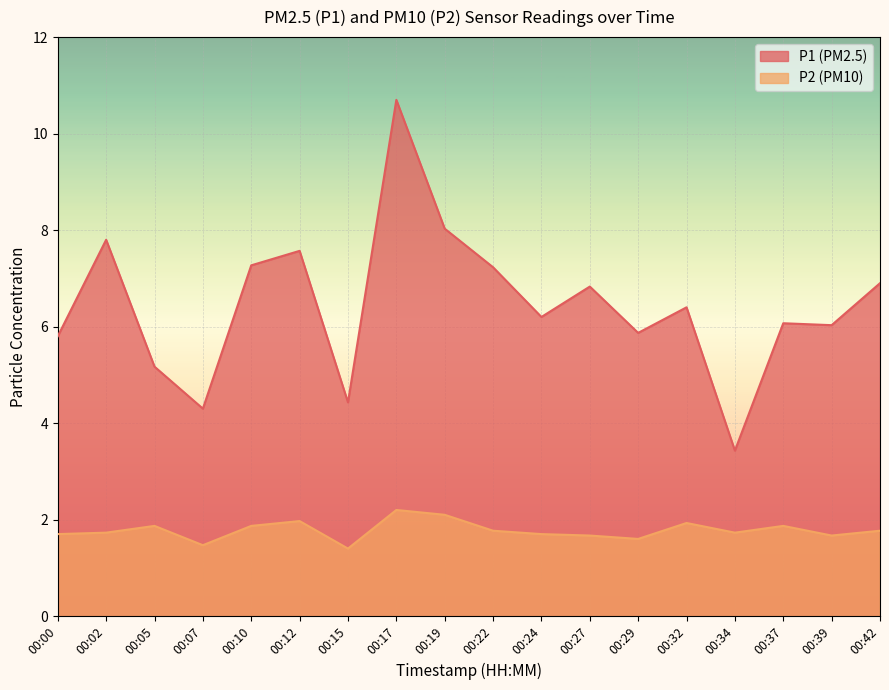

What is the difference between the maximum and minimum values in the P2 series?

0.8